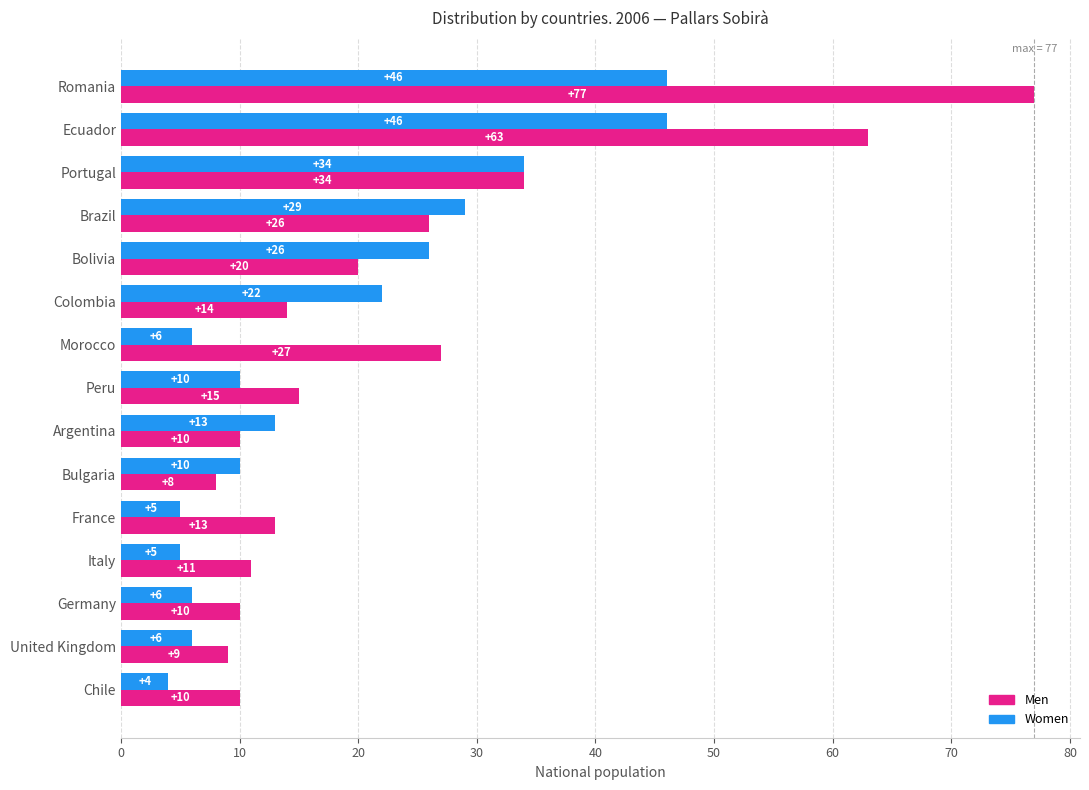

Between Portugal and Chile, which series saw the biggest shift?

Women